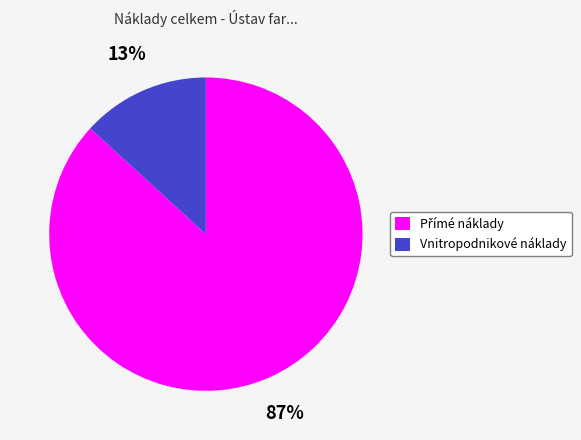

To the nearest percent, what is the difference between the largest and smallest slice percentages?

74%